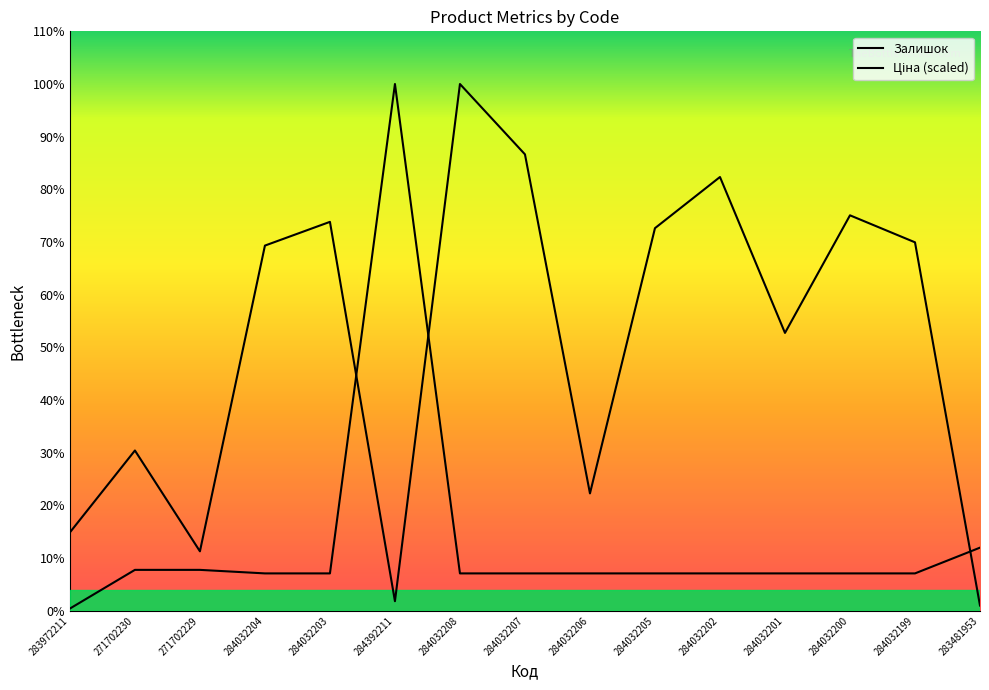

Between 284032208 and 284032202, which series saw the biggest shift?

Залишок